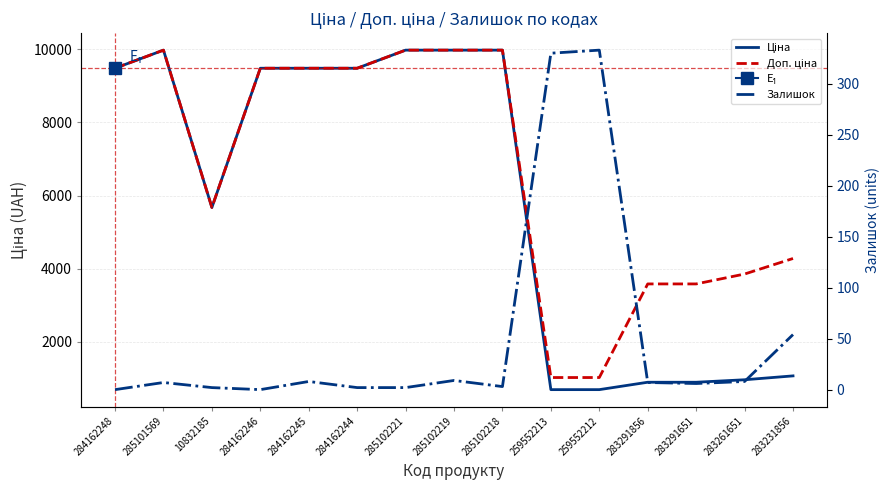

At which label is Доп. ціна closest to 5499?

10832185